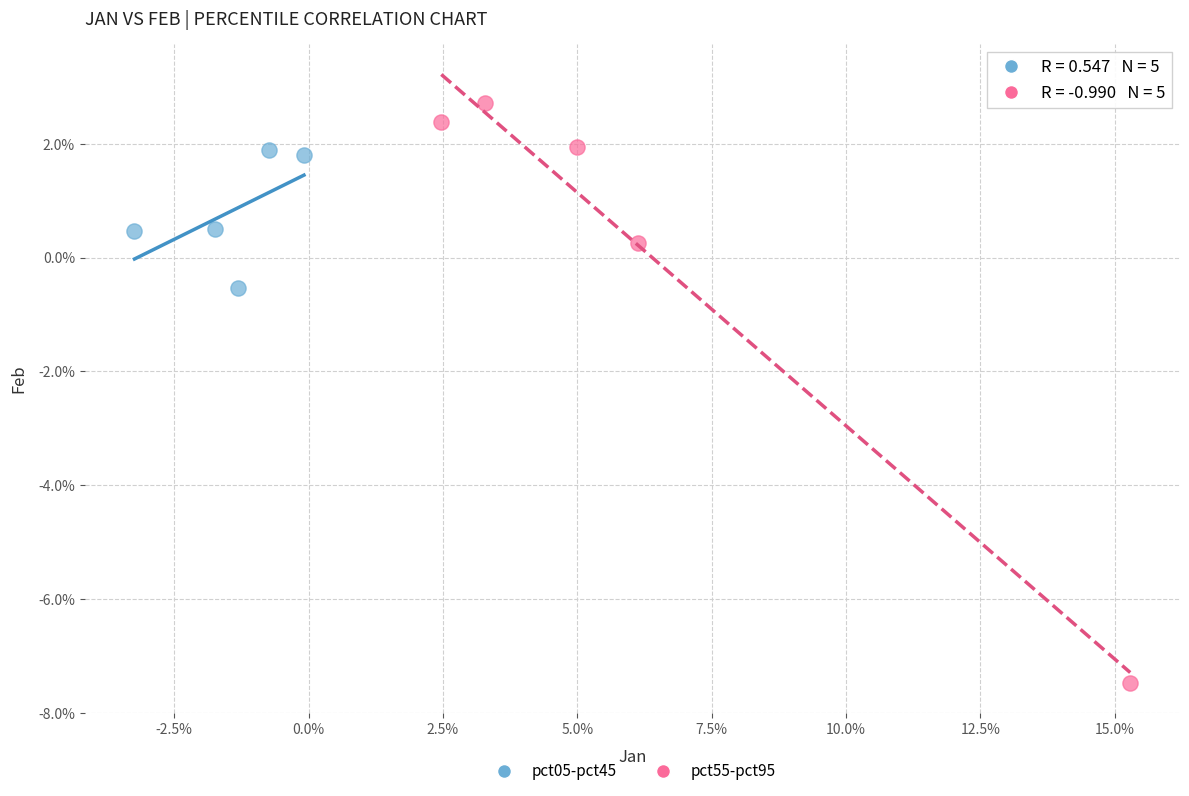

Which series has the largest Y range (max minus min)?

pct55-pct95